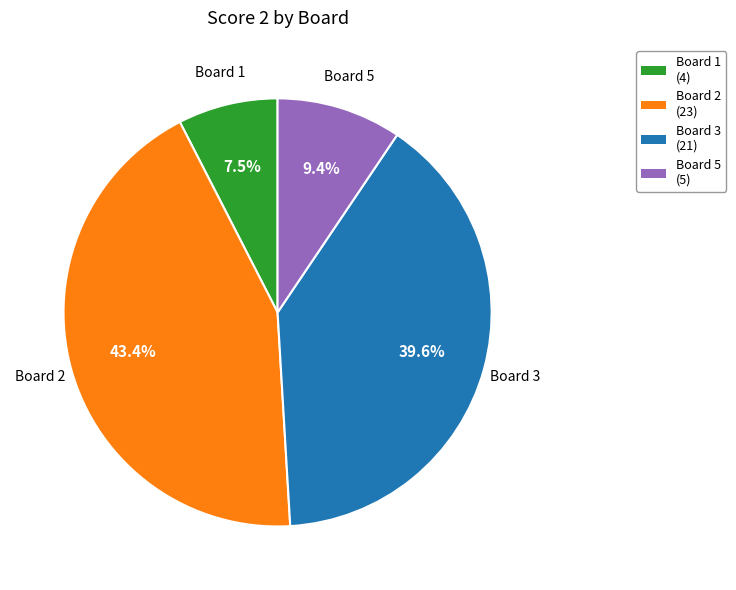

To the nearest percent, what is the average slice percentage?

25%